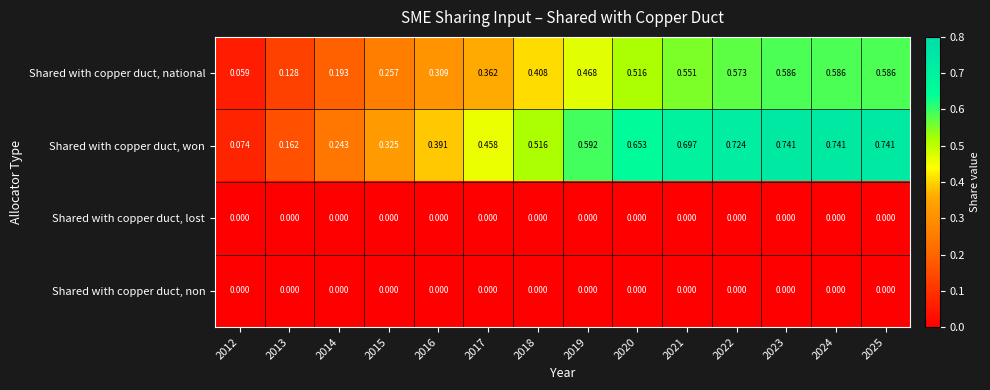

Which series has the largest range (max minus min)?

Shared with copper duct, won